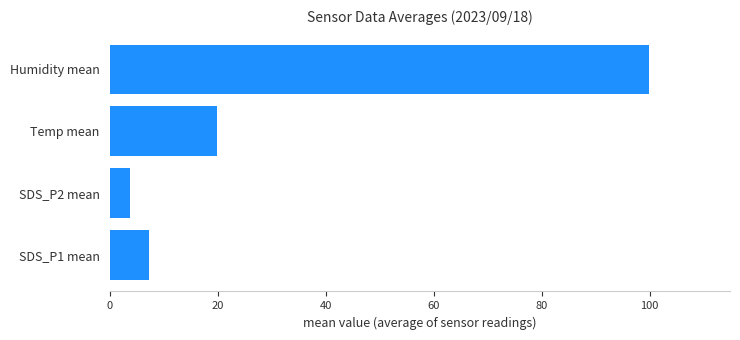

What is the difference between the second highest and second lowest values?

12.5